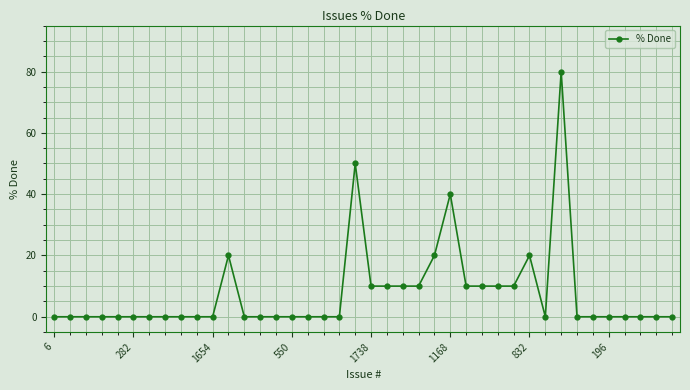

True or false: there are more than 1 points higher than both neighbors.

True